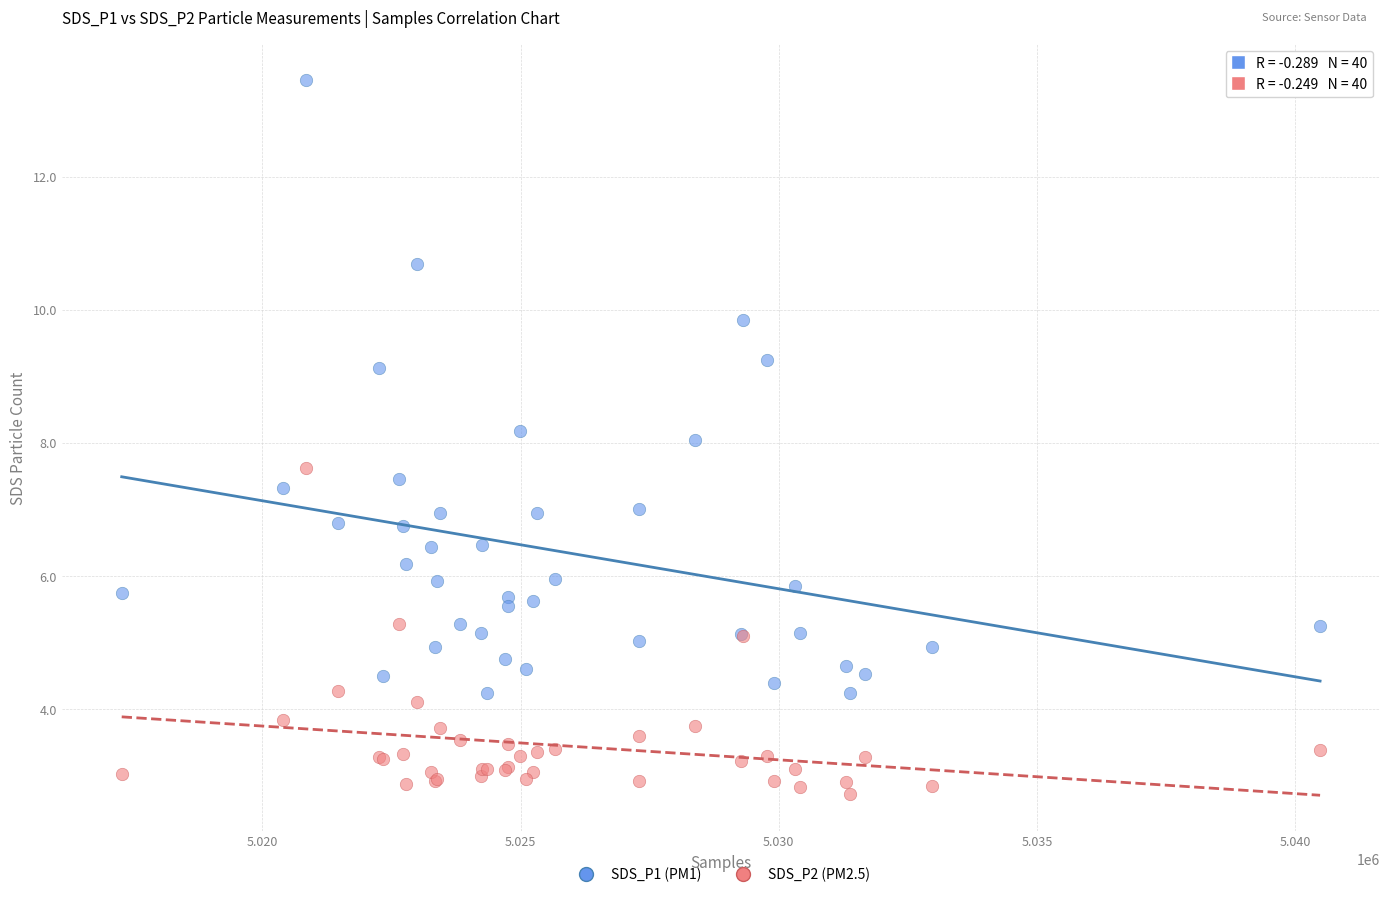

What is the X range (max minus min) for the scatter plot?

23208.0